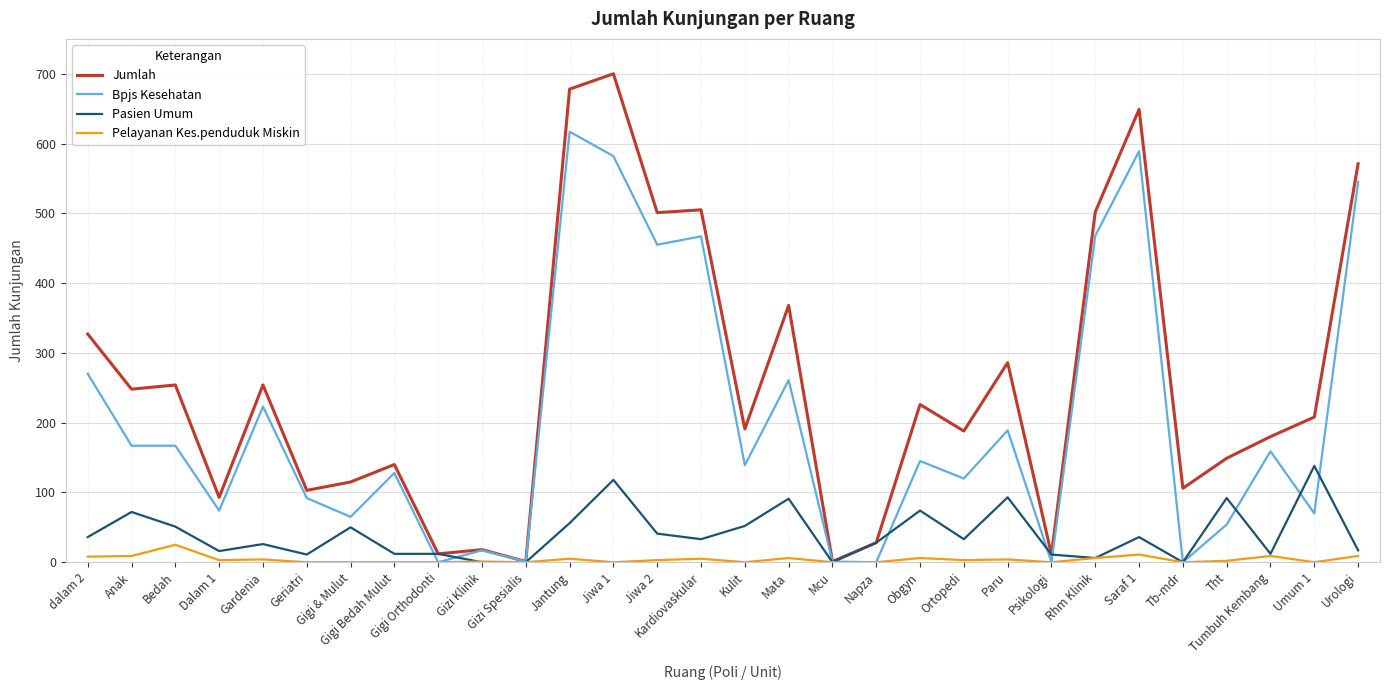

Which series has the largest total across all categories?

Jumlah